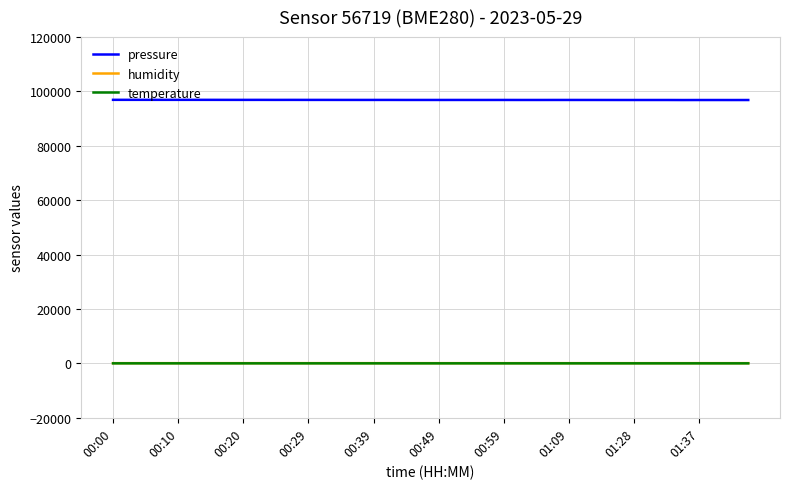

True or false: pressure and humidity intersect in this chart.

False